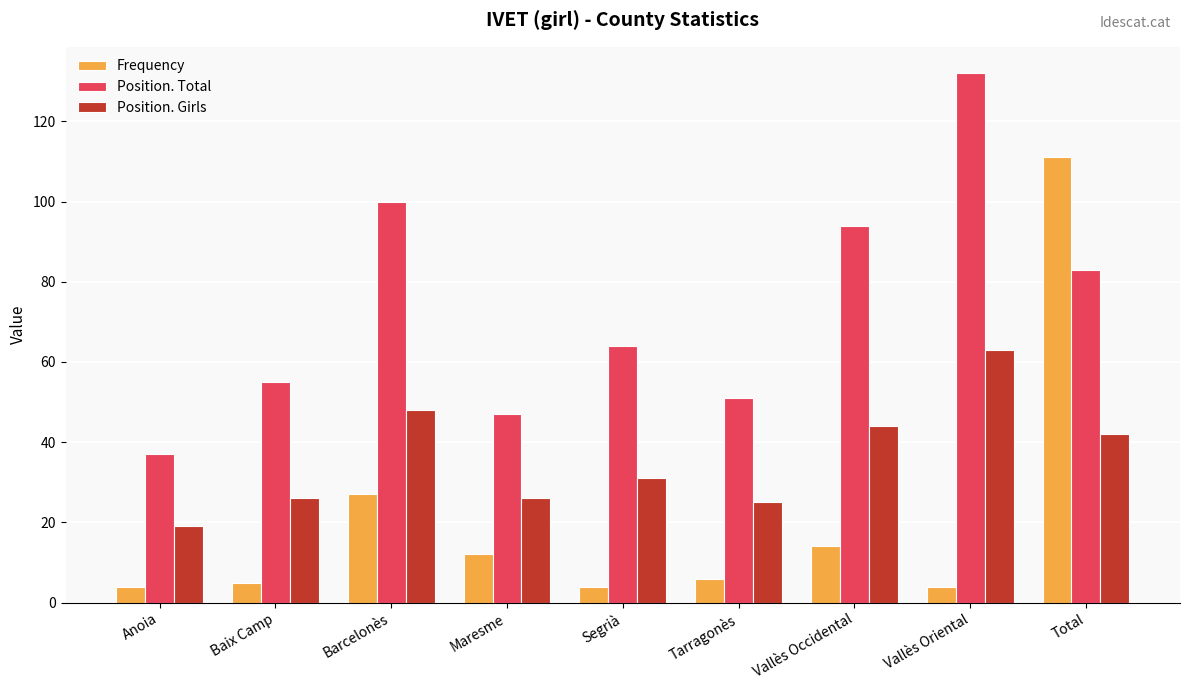

True or false: Position. Total has a value of 47 at Maresme.

True